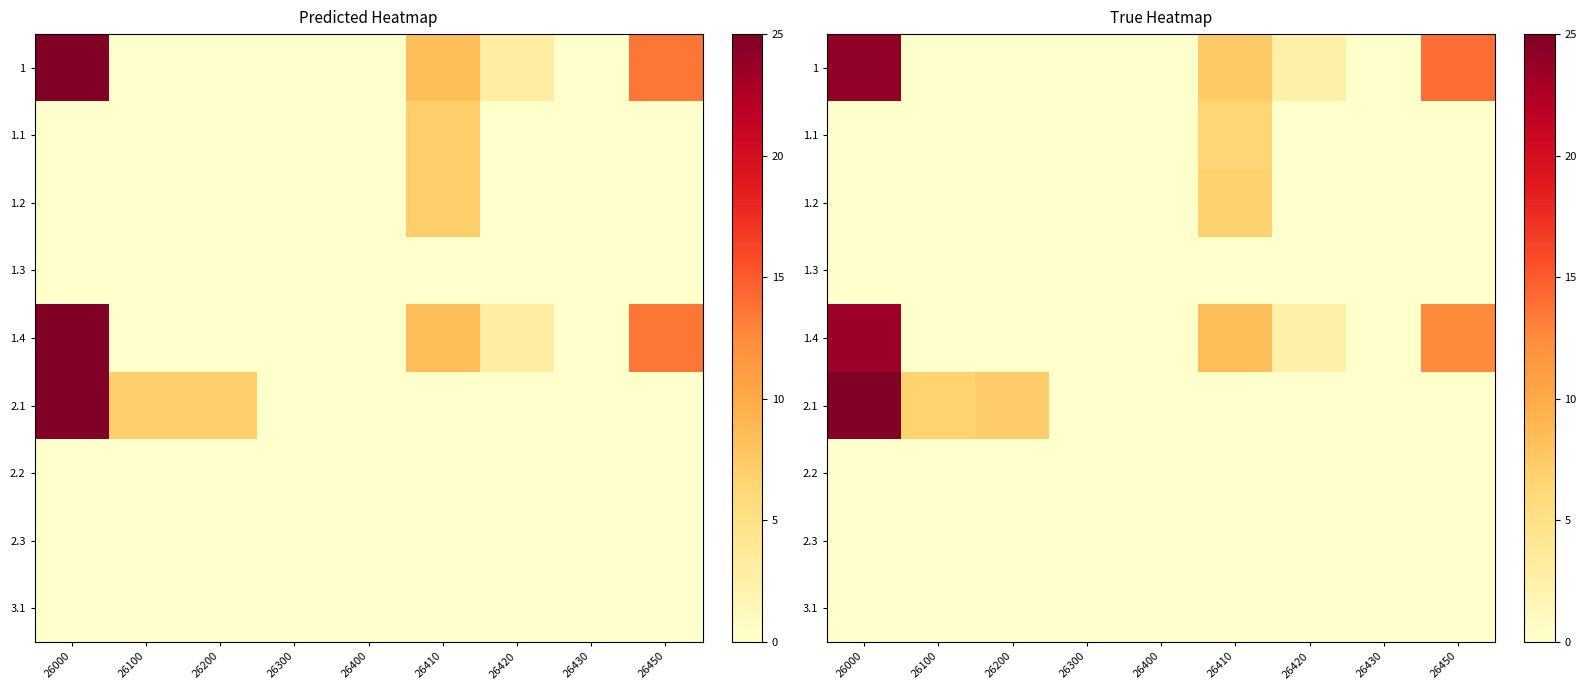

At which label does 2.1 reach its peak?

26000